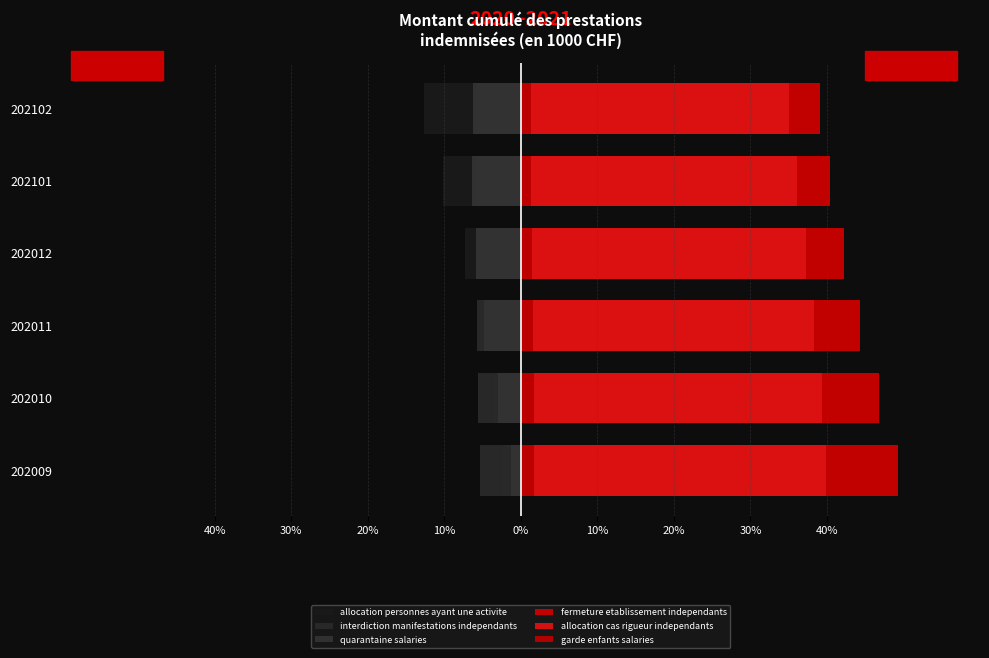

How many groups of bars are there?

6